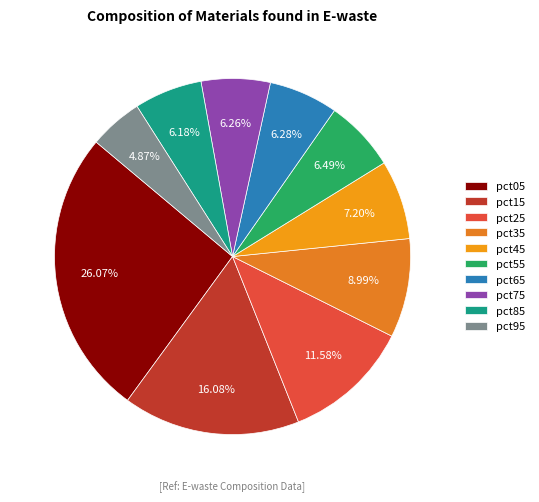

What is the ratio of the value at pct85 to the value at pct05?

0.2